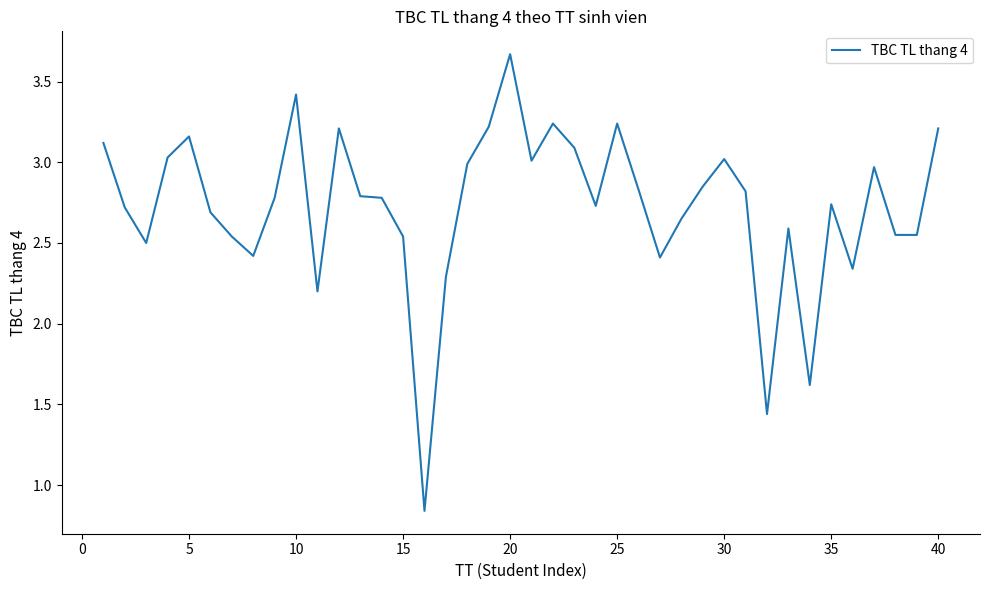

What is the greatest value displayed?

3.7